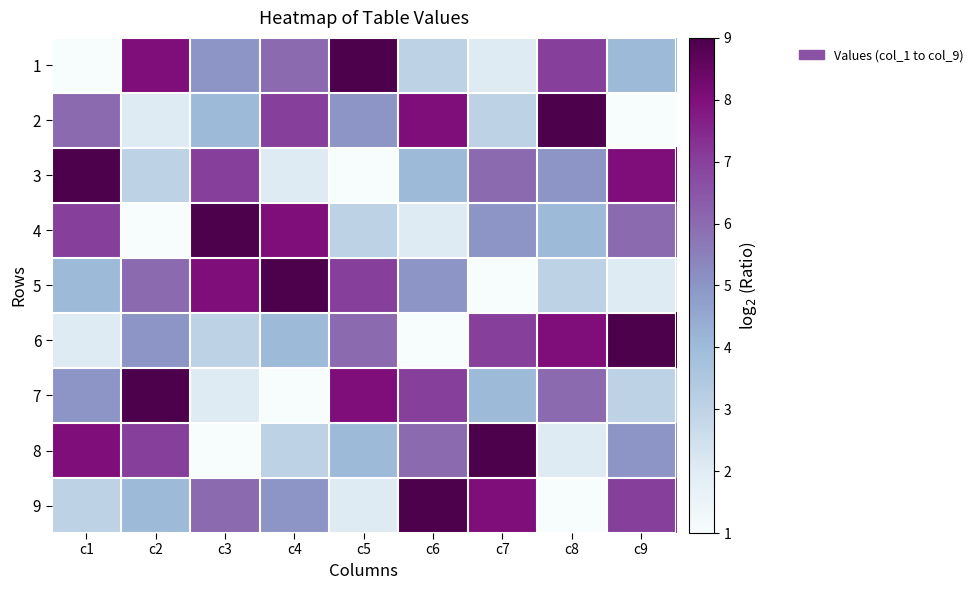

Reading left to right, what are all the values shown in this chart?

1: c1=1	c2=8	c3=5	c4=6	c5=9	c6=3	c7=2	c8=7	c9=4
2: c1=6	c2=2	c3=4	c4=7	c5=5	c6=8	c7=3	c8=9	c9=1
3: c1=9	c2=3	c3=7	c4=2	c5=1	c6=4	c7=6	c8=5	c9=8
4: c1=7	c2=1	c3=9	c4=8	c5=3	c6=2	c7=5	c8=4	c9=6
5: c1=4	c2=6	c3=8	c4=9	c5=7	c6=5	c7=1	c8=3	c9=2
6: c1=2	c2=5	c3=3	c4=4	c5=6	c6=1	c7=7	c8=8	c9=9
7: c1=5	c2=9	c3=2	c4=1	c5=8	c6=7	c7=4	c8=6	c9=3
8: c1=8	c2=7	c3=1	c4=3	c5=4	c6=6	c7=9	c8=2	c9=5
9: c1=3	c2=4	c3=6	c4=5	c5=2	c6=9	c7=8	c8=1	c9=7